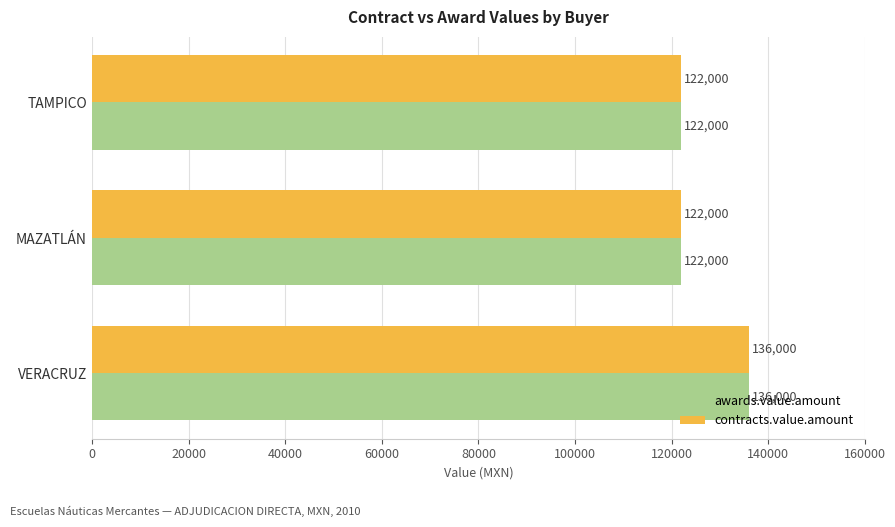

At which category is the sum across all series the highest?

VERACRUZ